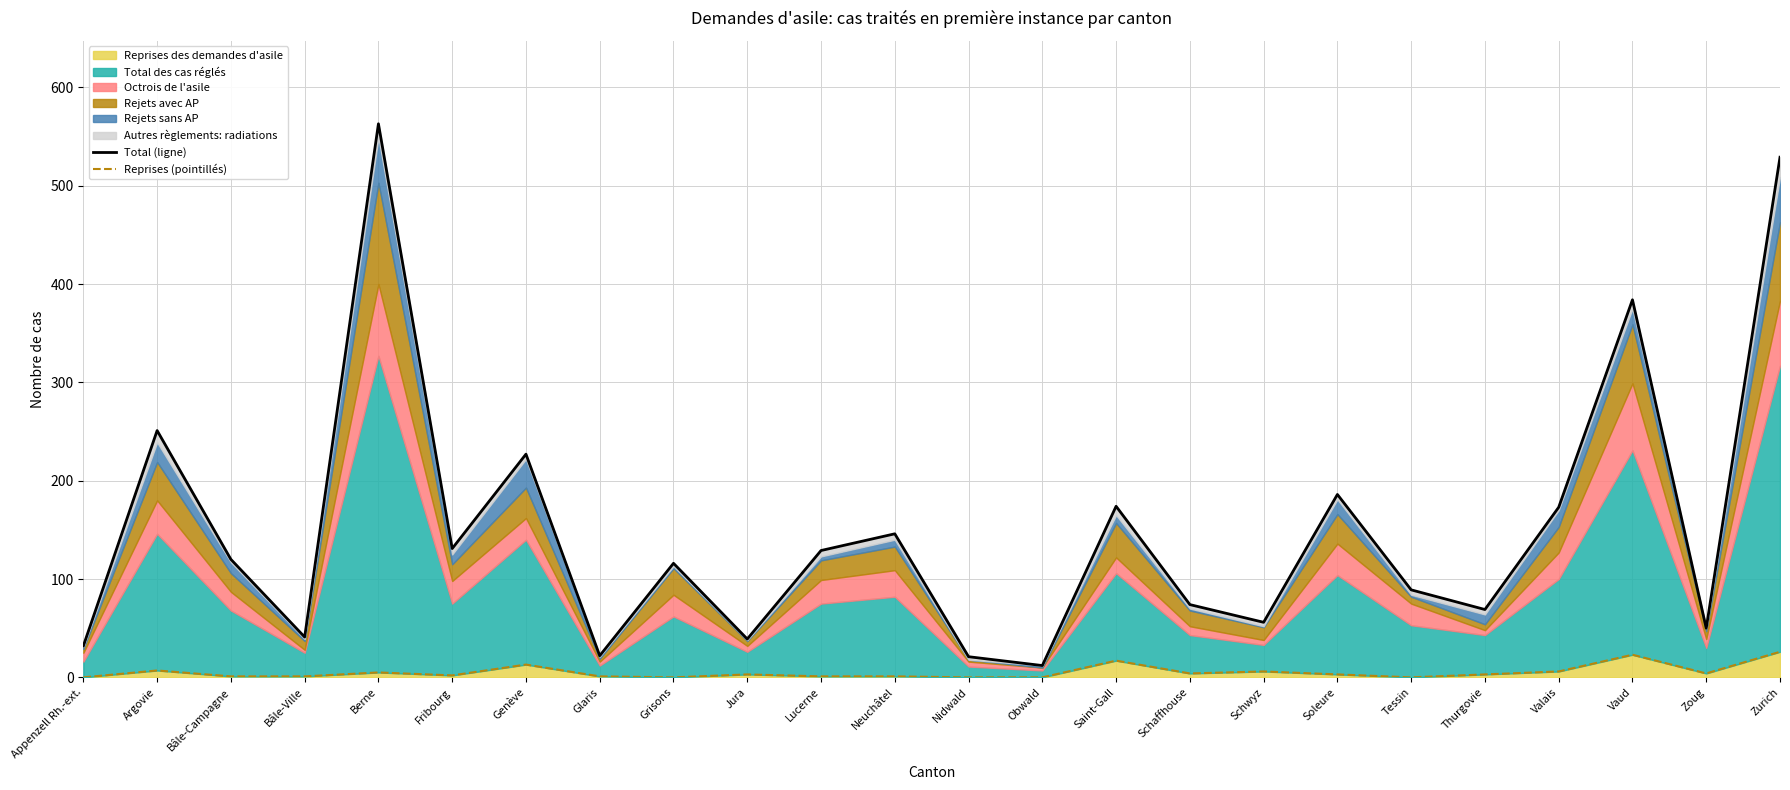

How many values in the Reprises (pointillés) series exceed 3?

10